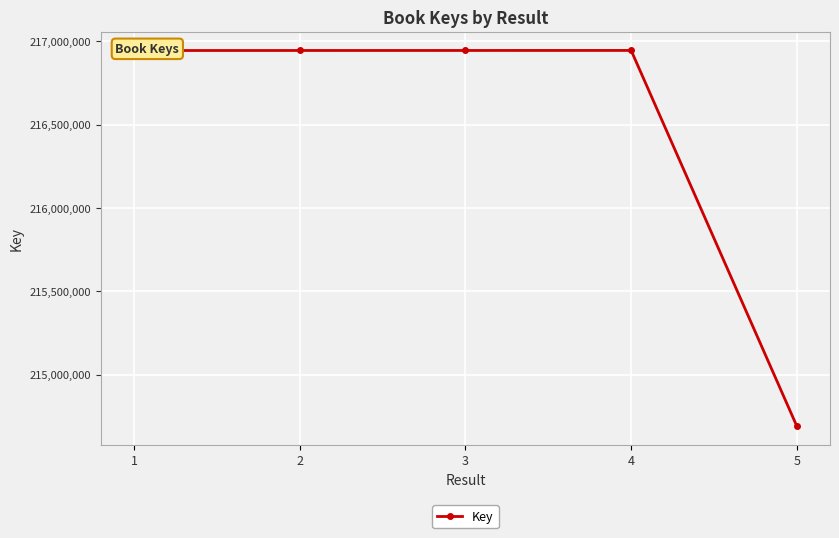

The value at 1 is 216943913. True or false?

True